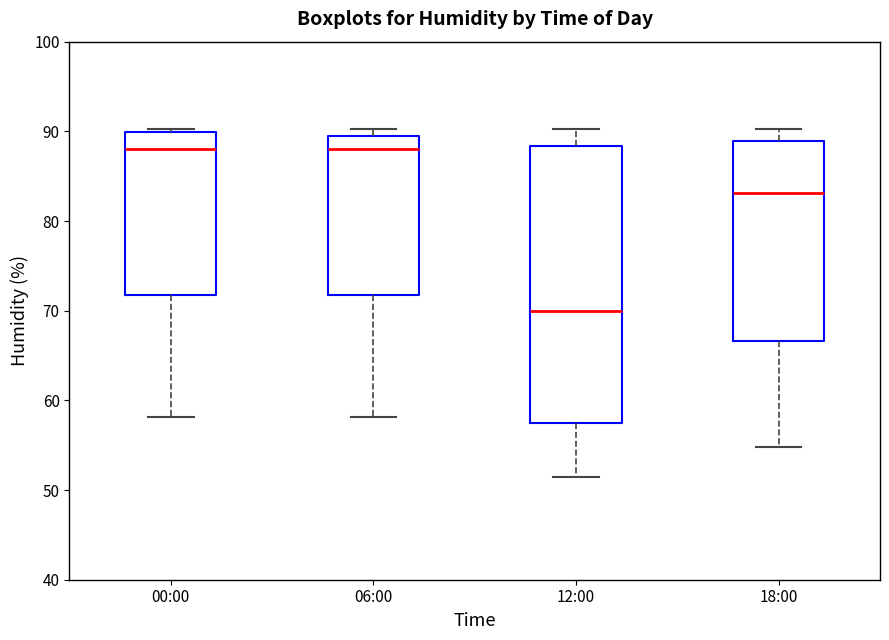

Comparing the boxes themselves (not the whiskers), which one is the tallest?

12:00